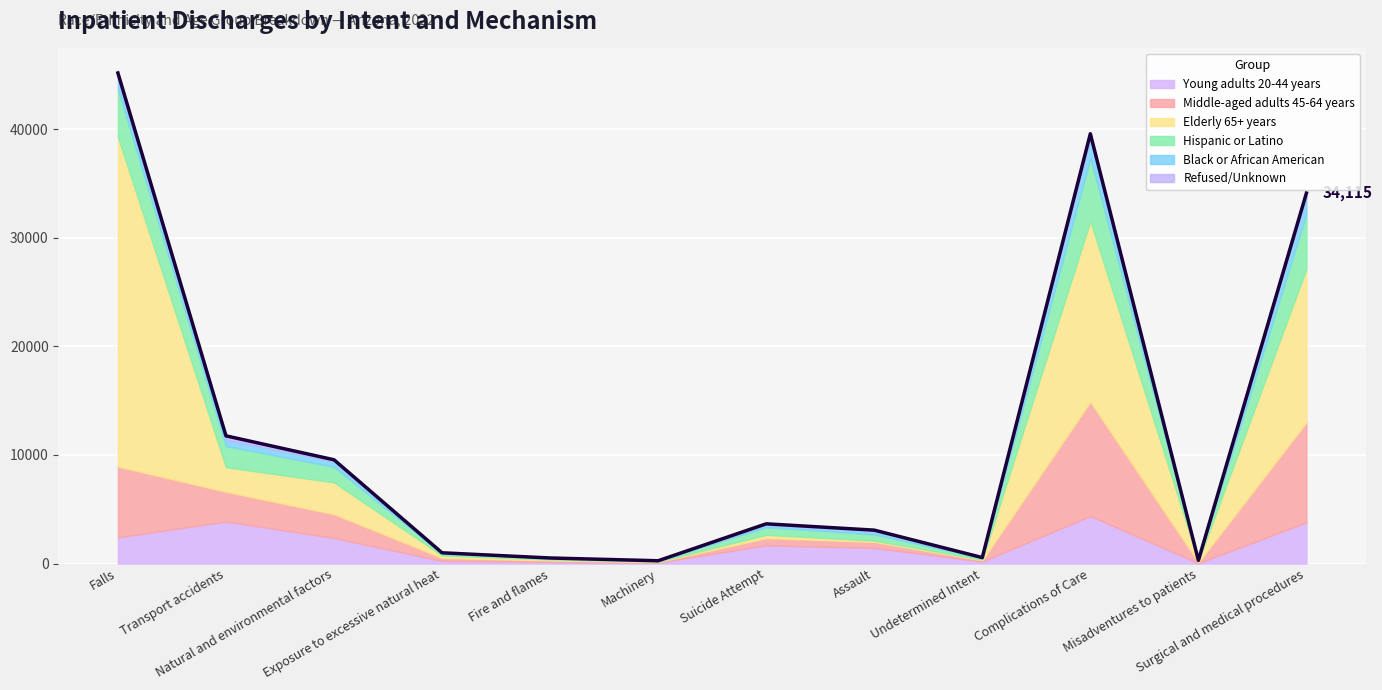

Which series has the widest spread of values?

Elderly 65+ years